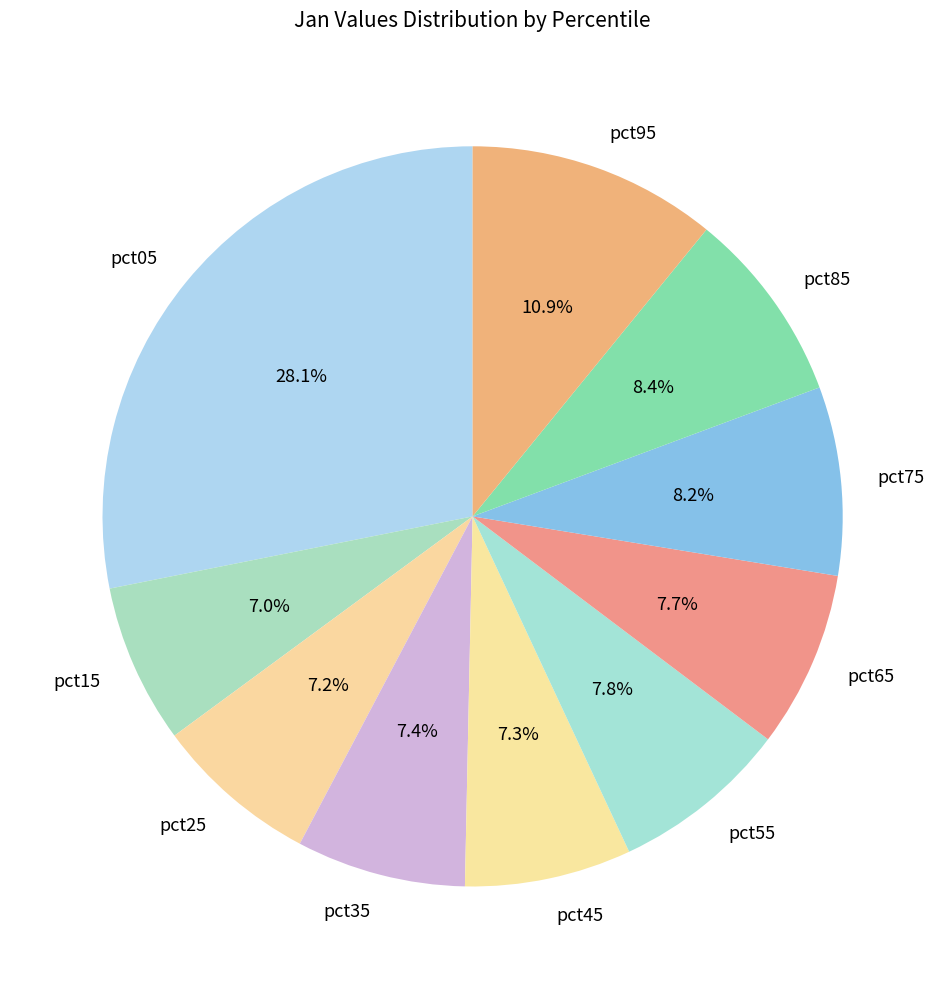

Is it true that pct95 is 11% of the pie?

True